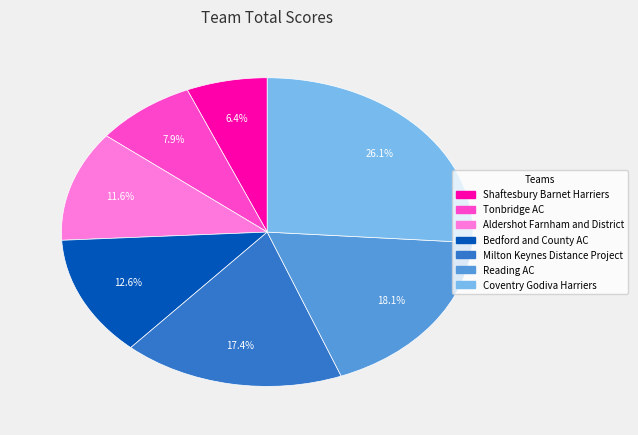

Which slice is the smallest?

Shaftesbury Barnet Harriers